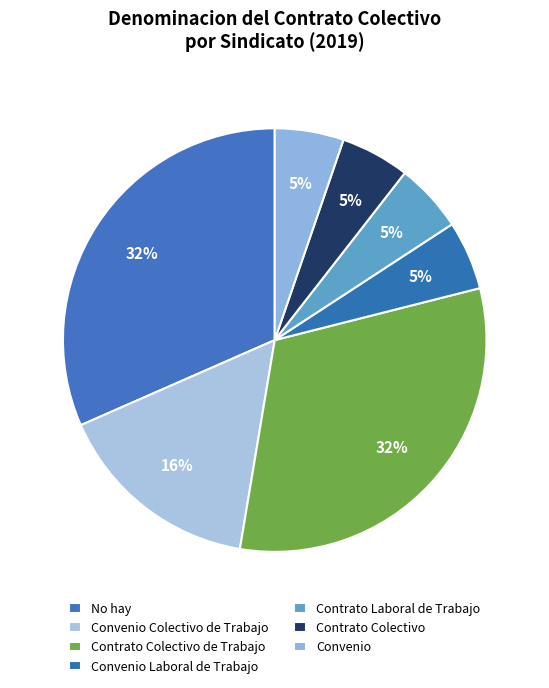

Is the sum of Convenio and Convenio Laboral de Trabajo greater than half?

No